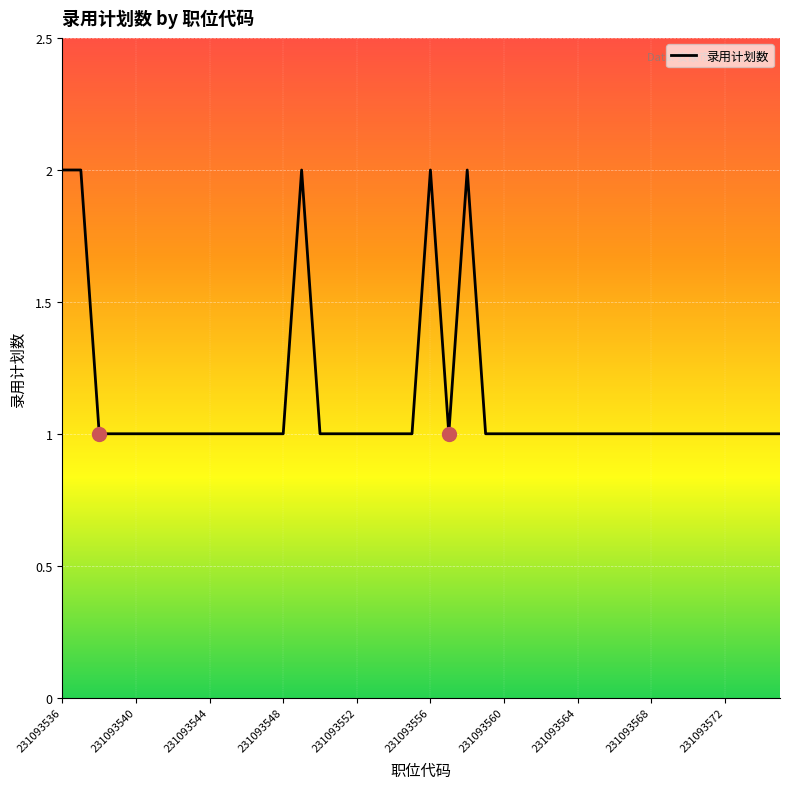

How many points are lower than both their immediate neighbors (excluding endpoints)?

1